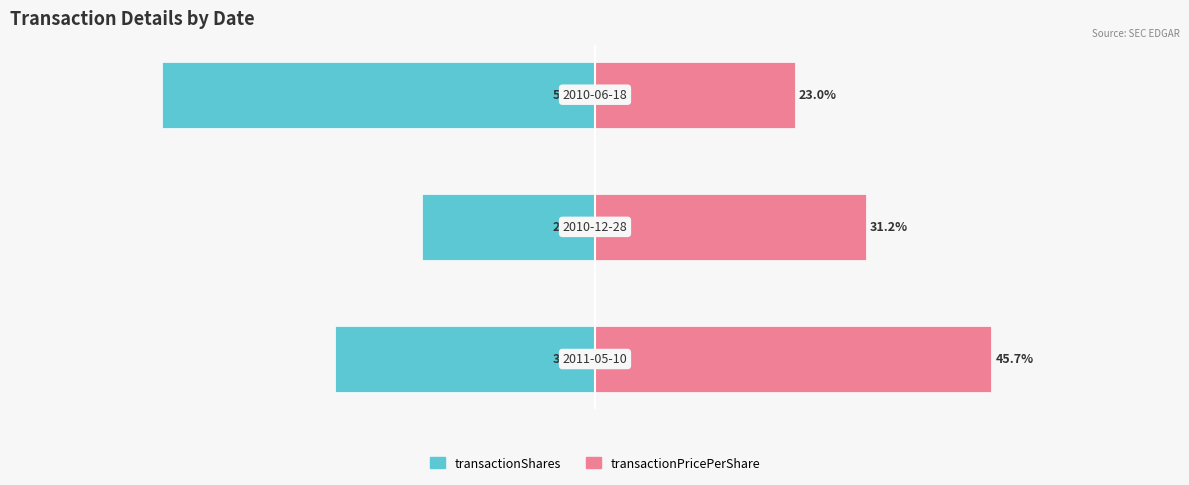

The transactionPricePerShare series shows 35.7 at 2. True or false?

False